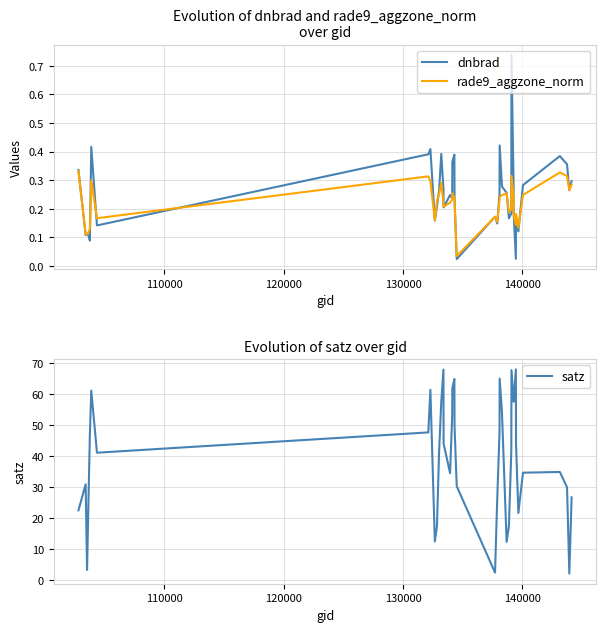

What is the maximum value for dnbrad?

0.7